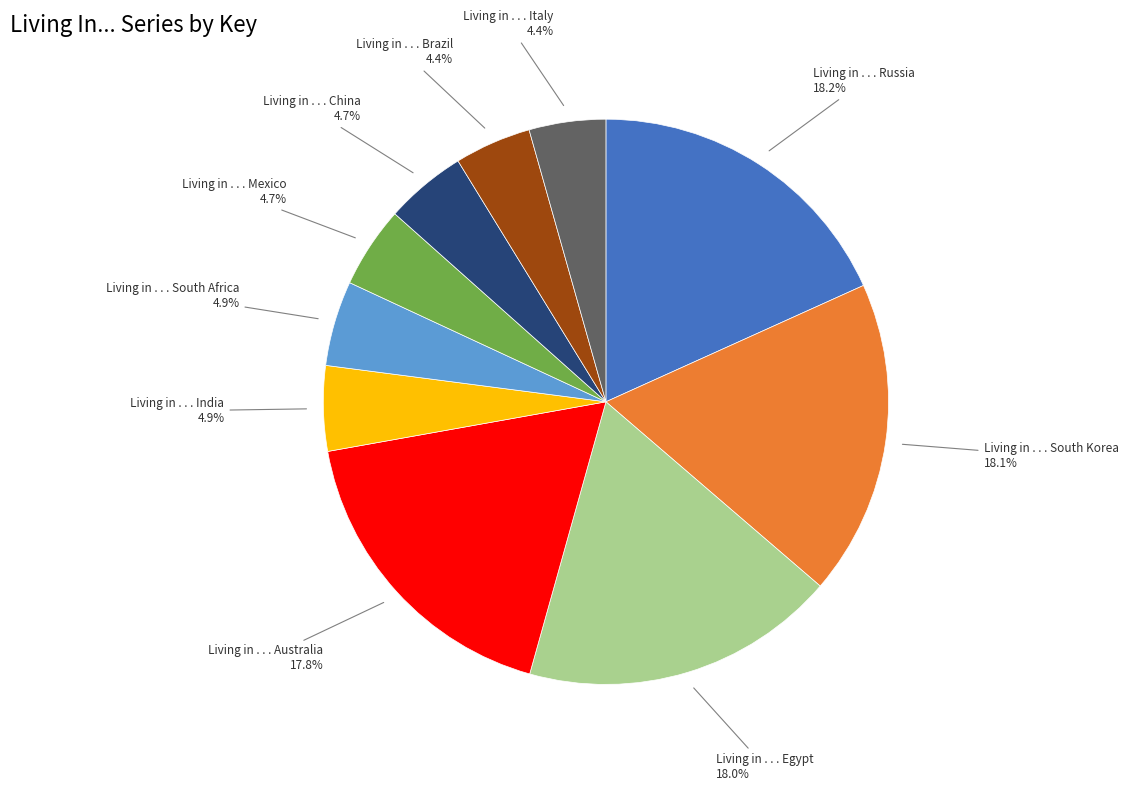

How many slices are in this pie chart?

10